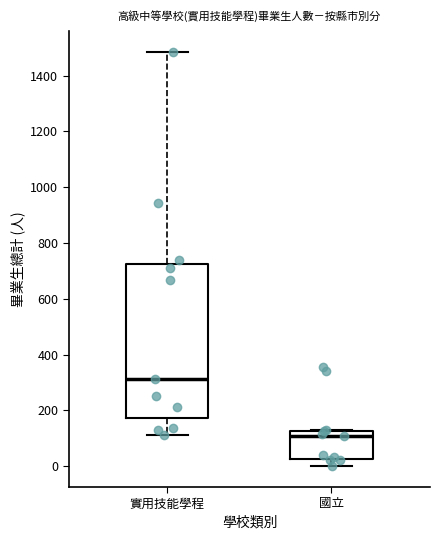

Reading left to right, read every box against the y-axis: the position of its median line, the range the box covers, and the ends of its whiskers. The values are not printed on the chart, so give them approximately, as read against the axis.

實用技能學程: median 320, box 180 to 720, whiskers 120 to 1480
國立: median 120 (just below the box's upper edge), box 20 to 120, whiskers 0 to 120